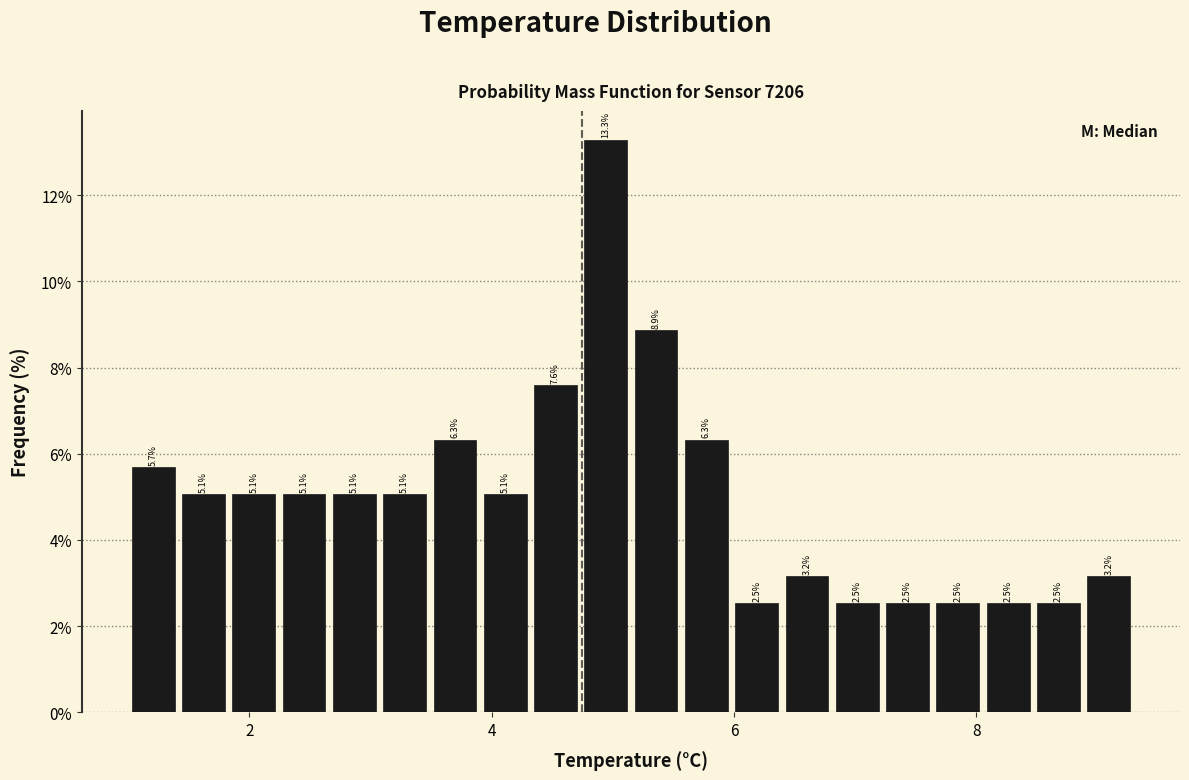

Read against the x-axis, roughly where is the centre of the tallest bar?

5.0